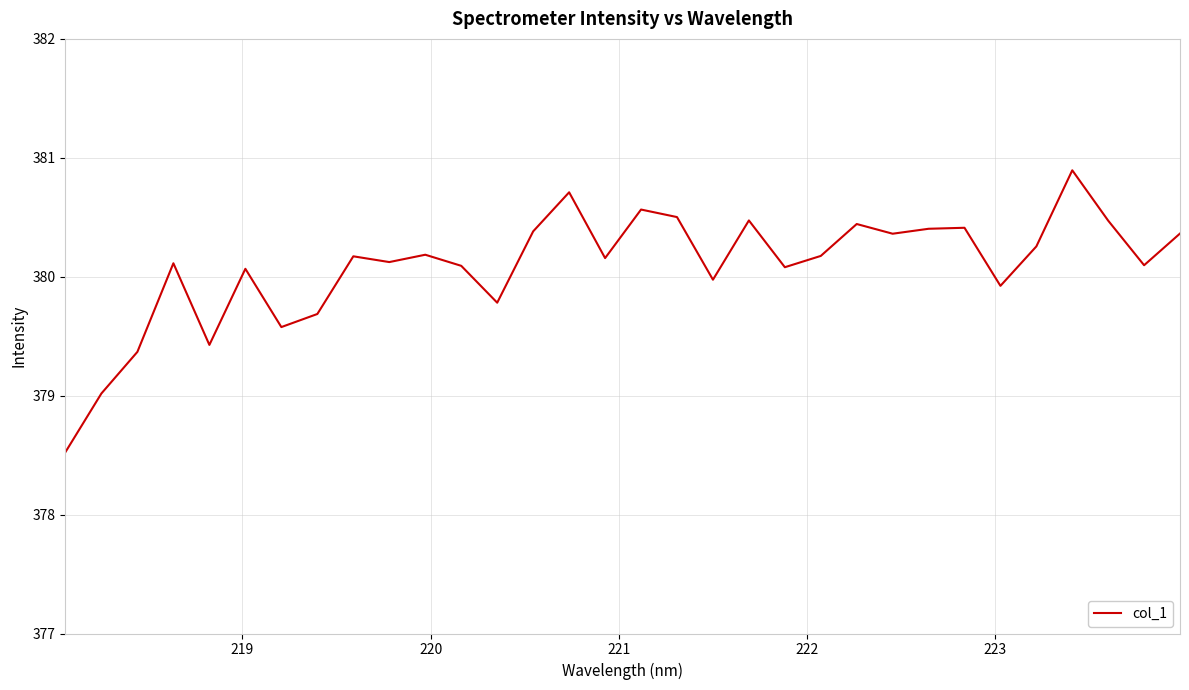

Reading left to right, list all the values displayed in this chart.

378.5	379.0	379.4	380.1	379.4	380.1	379.6	379.7	380.2	380.1	380.2	380.1	379.8	380.4	380.7	380.2	380.6	380.5	380.0	380.5	380.1	380.2	380.4	380.4	380.4	380.4	379.9	380.3	380.9	380.5	380.1	380.4